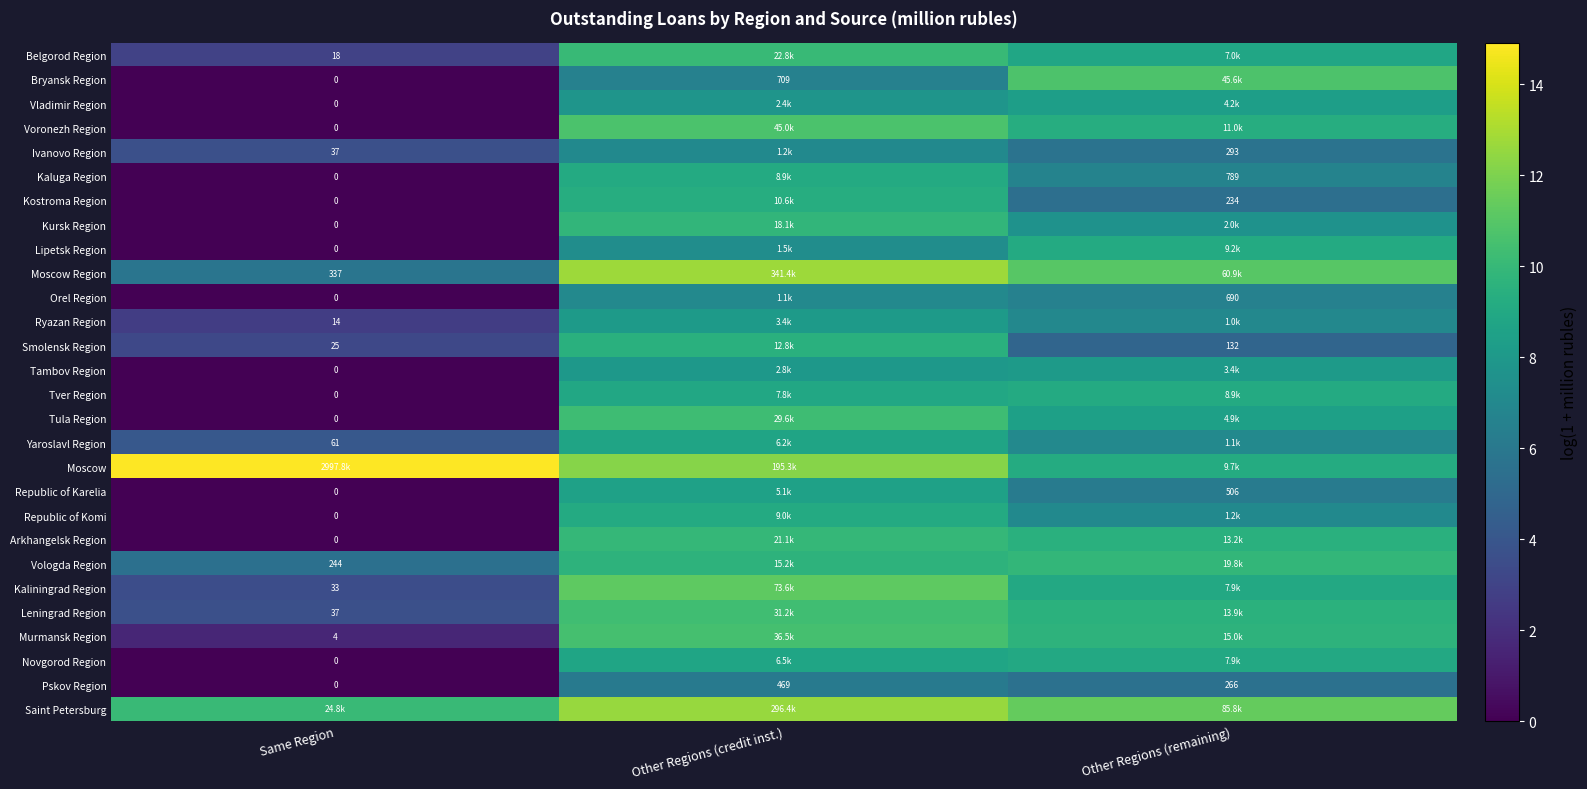

List the labels in order of Pskov Region value, smallest first.

Same Region, Other Regions (remaining), Other Regions (credit inst.)